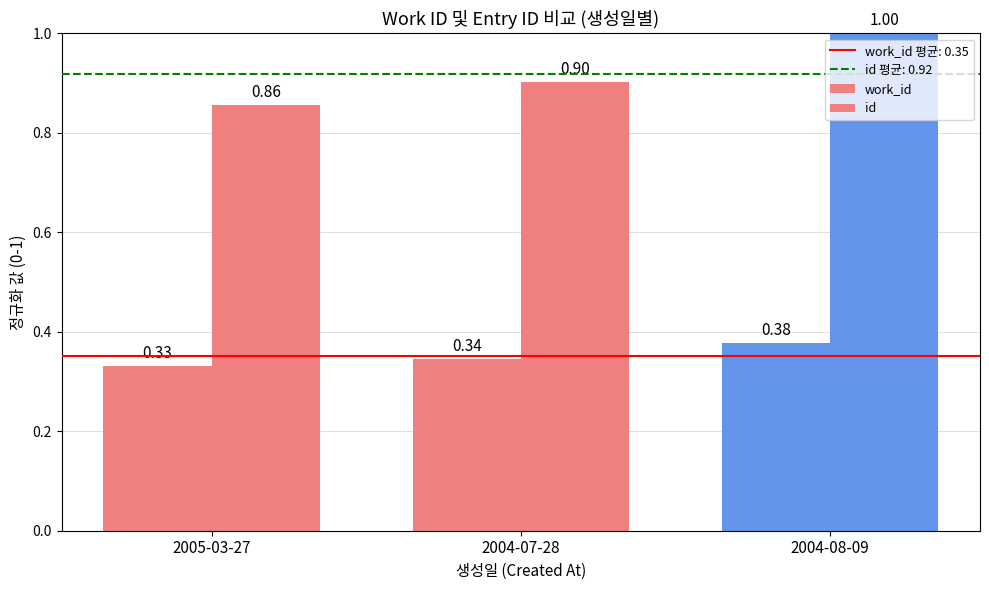

How many data points does each series have?

3